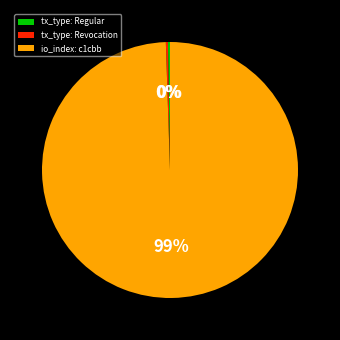

True or false: io_index: c1cbb accounts for 89% of the total.

False